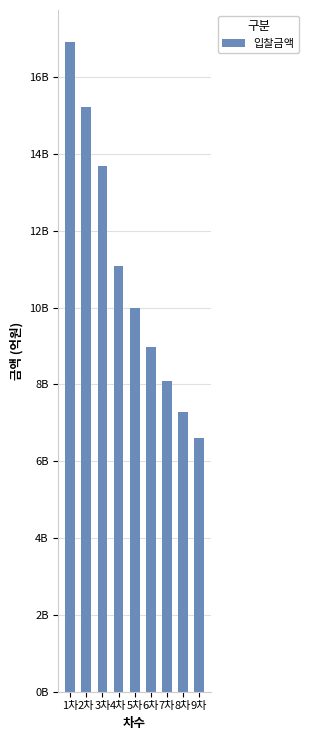

Approximately how many times larger is the value at 3차 compared to 2차?

0.9